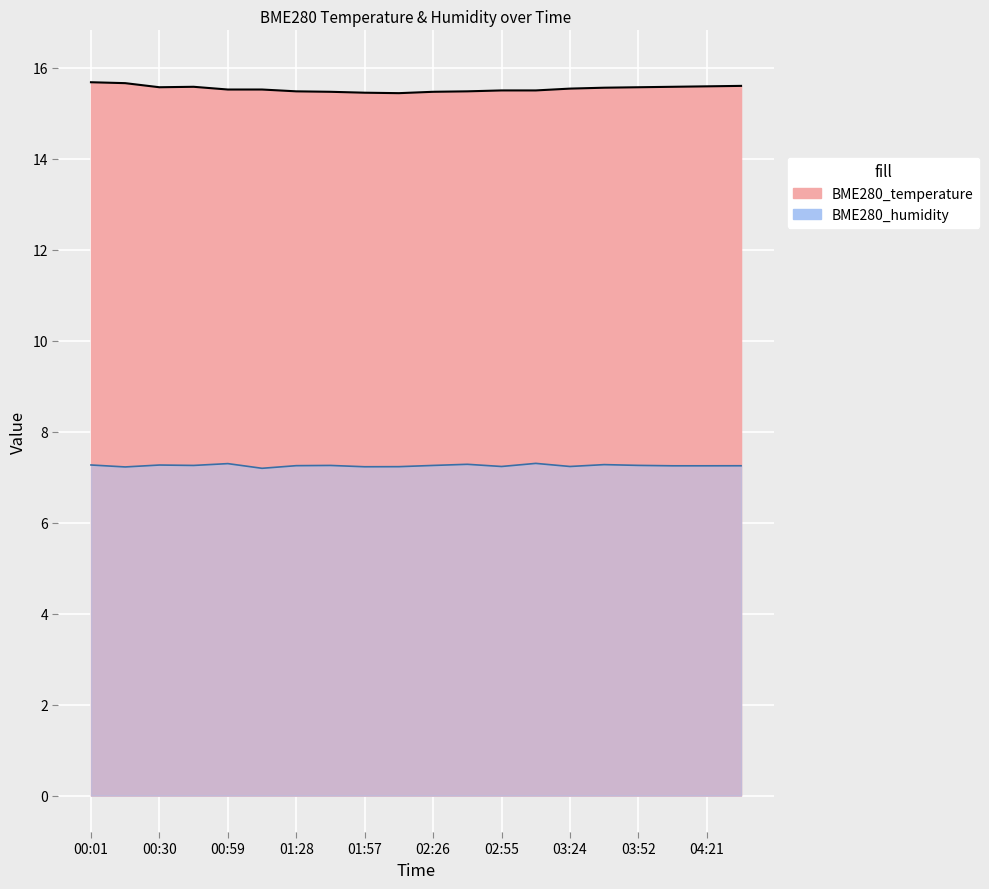

Is it true that BME280_temperature equals 15.6 at 00:30?

True